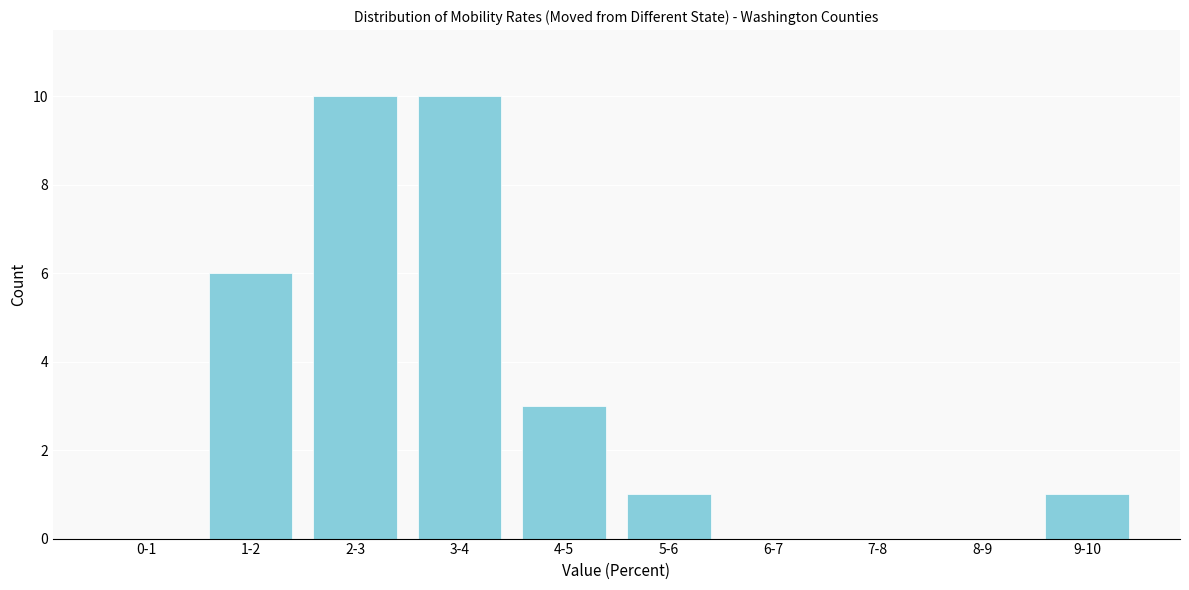

Reading left to right, what are all the values shown in this chart?

0-1=0	1-2=6	2-3=10	3-4=10	4-5=3	5-6=1	6-7=0	7-8=0	8-9=0	9-10=1